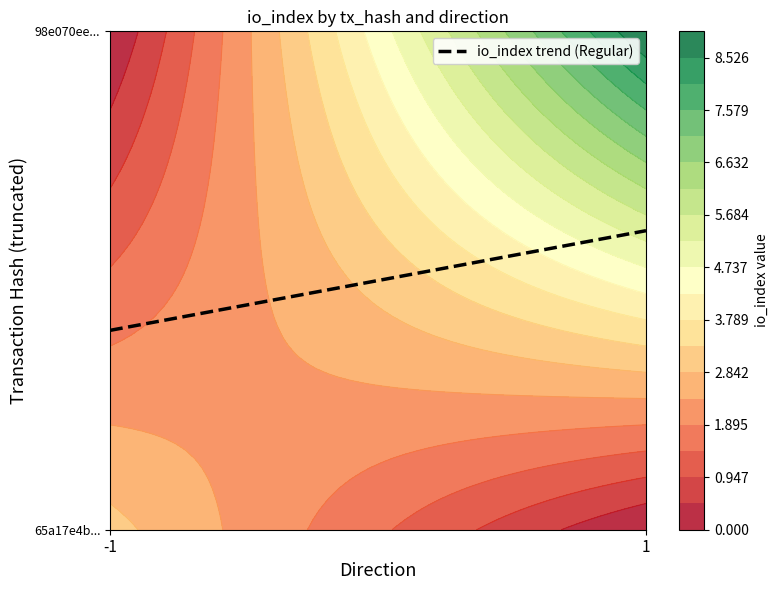

What is the sum of all 98e070ee1f4e9383c21e132cc298bf3cefc0c57 values?

10